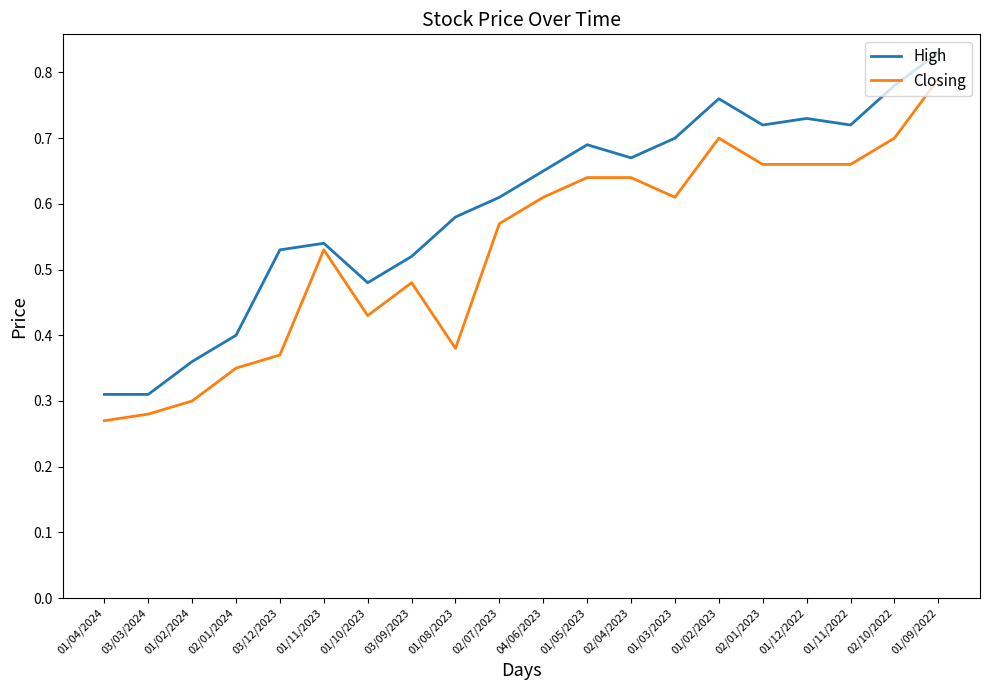

Is this an area chart (filled region under the line)?

No